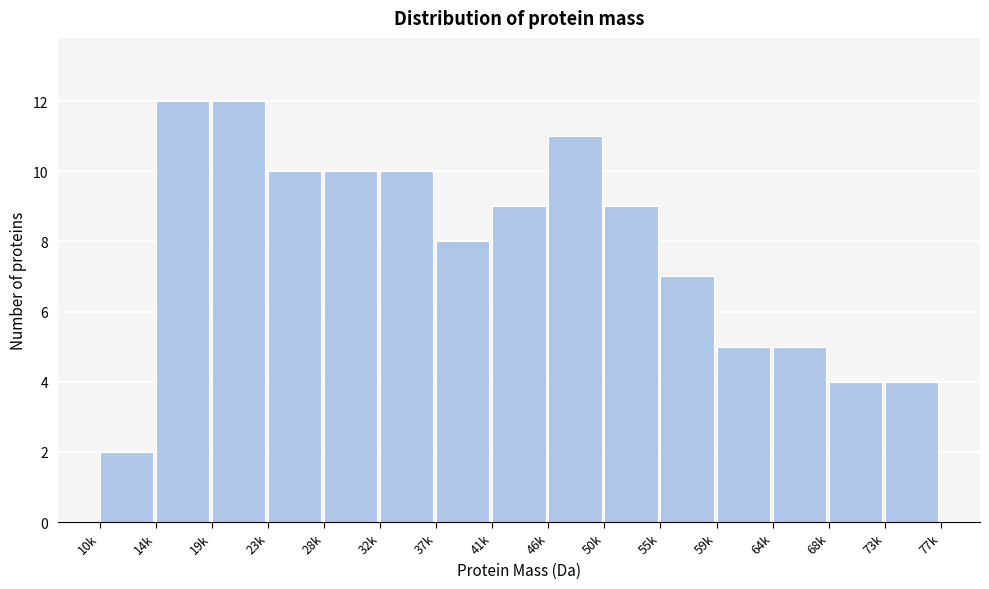

Reading right to left, what are all the values shown in this chart?

4	4	5	5	7	9	11	9	8	10	10	10	12	12	2